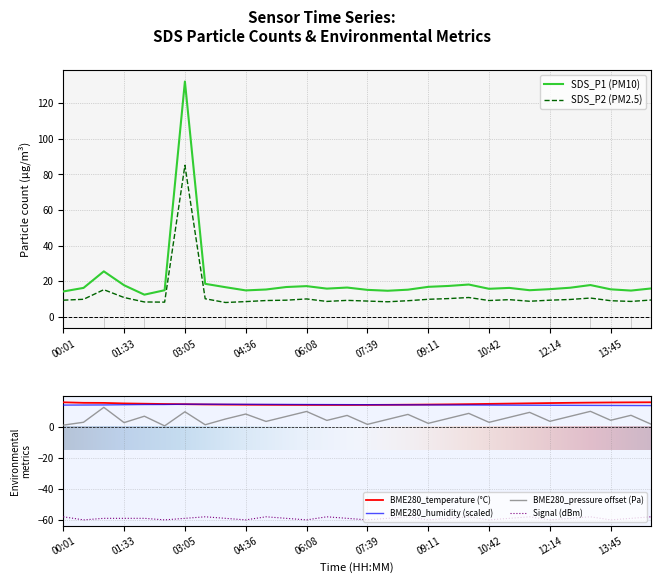

Rank the series at 29 from highest to lowest value.

BME280_temperature, SDS_P1, BME280_humidity, SDS_P2, BME280_pressure, Signal